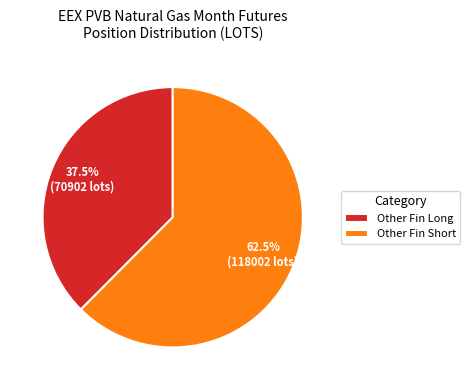

Does Other Fin Long represent more than half of the total?

No